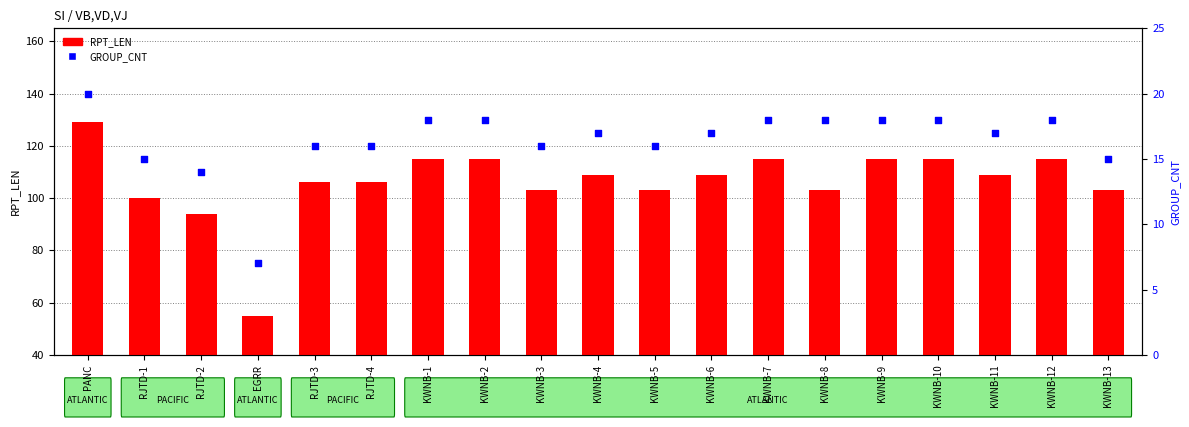

At how many categories does at least one series exceed 108?

10